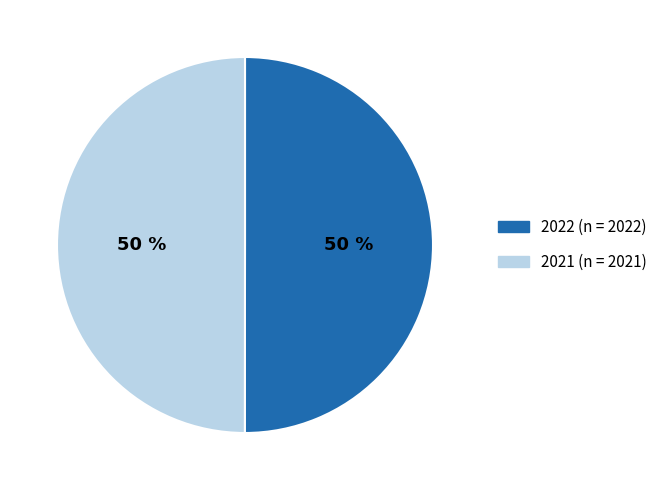

Approximately how many times larger is the value at 2022 (n = 2022) compared to 2021 (n = 2021)?

1.0